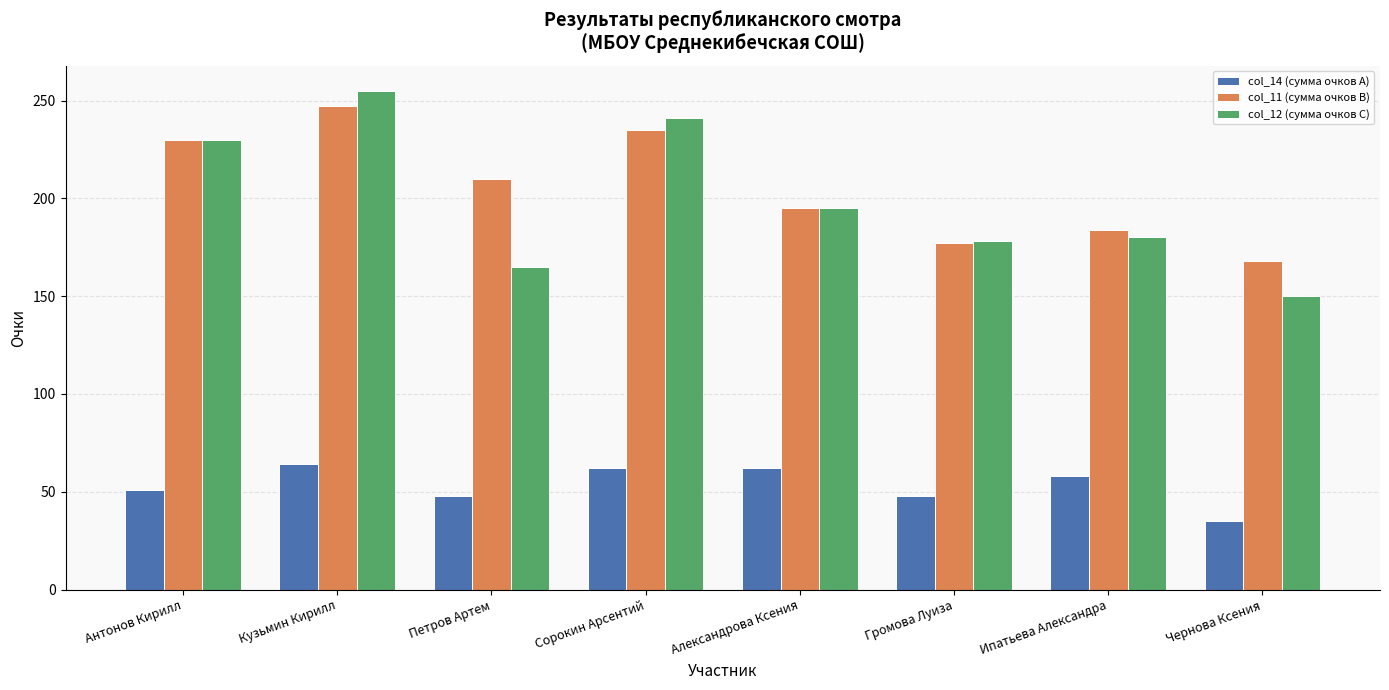

Read the col_12 (сумма очков C) value at Антонов Кирилл.

230